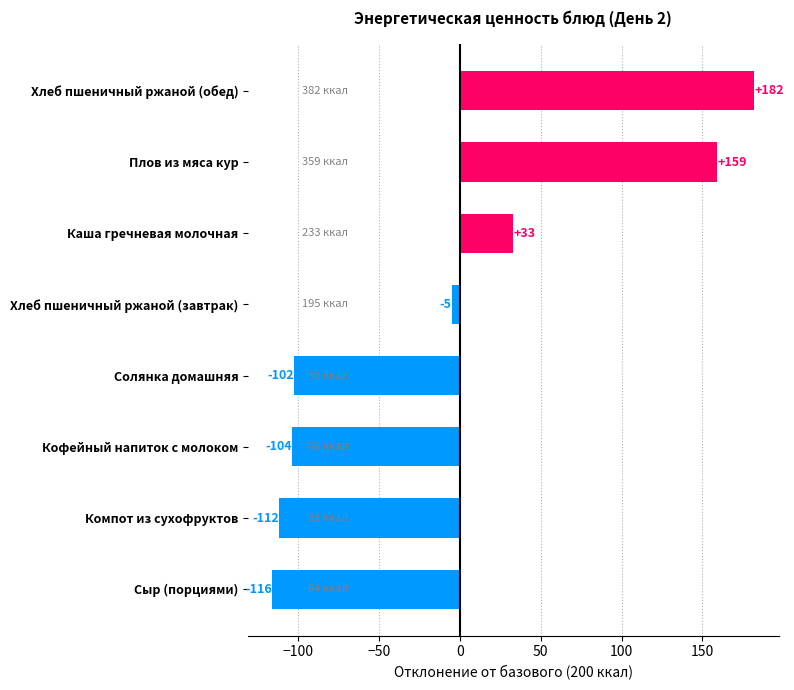

Where is the data nearest to the value 33?

Каша гречневая молочная